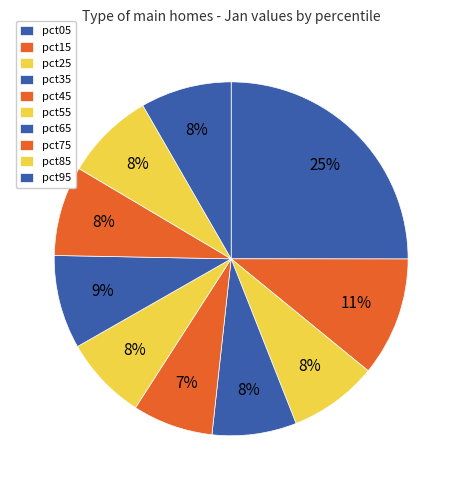

Count the number of slices in the pie.

10